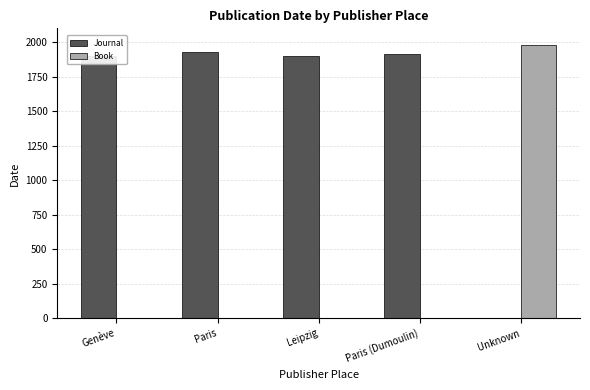

Are the bars grouped side by side (vs. stacked)?

Yes